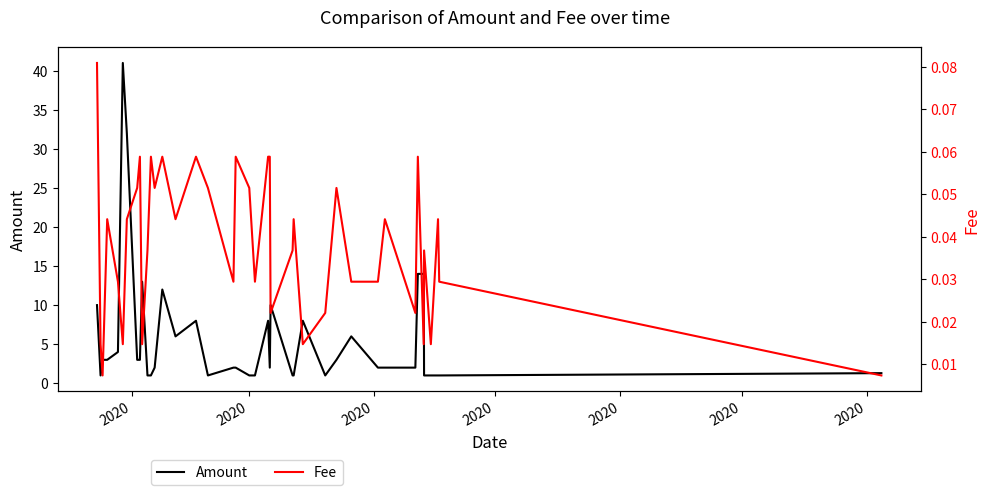

Is it true that Amount equals 1.8 at 25?

False